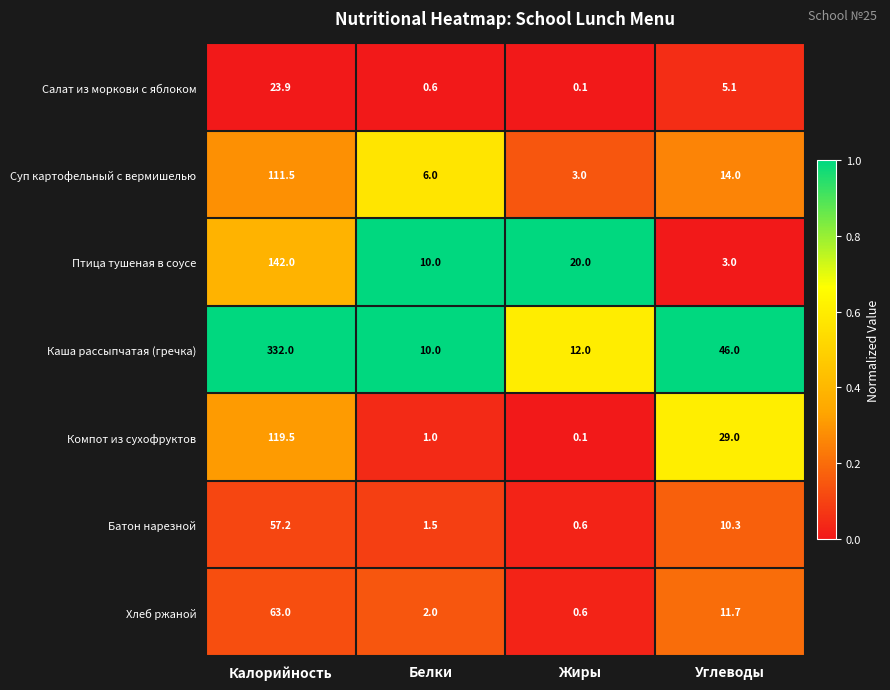

What is the sum of all Компот из сухофруктов values?

149.6